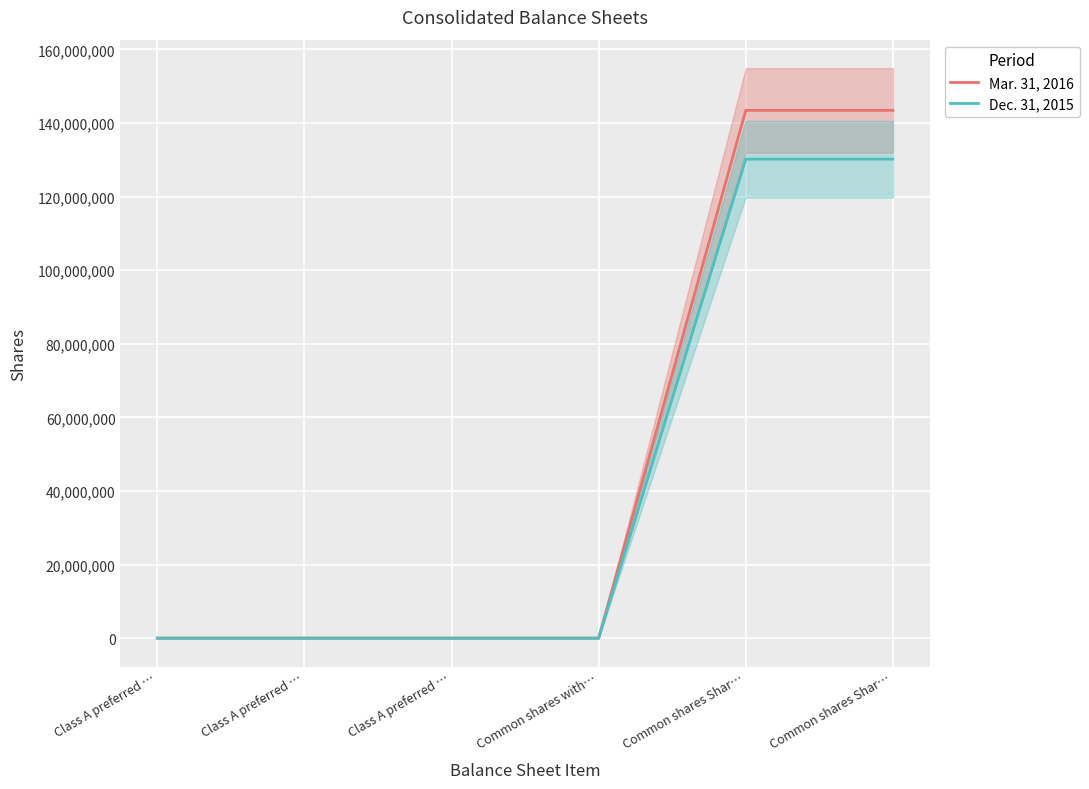

True or false: Dec. 31, 2015 and Mar. 31, 2016 cross at least once.

False